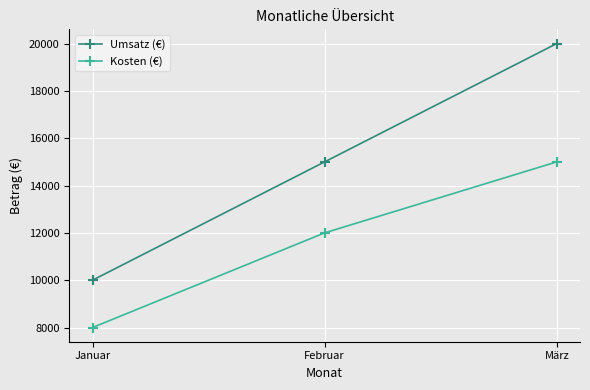

Which category has the lowest value in the Kosten (€) series?

Januar